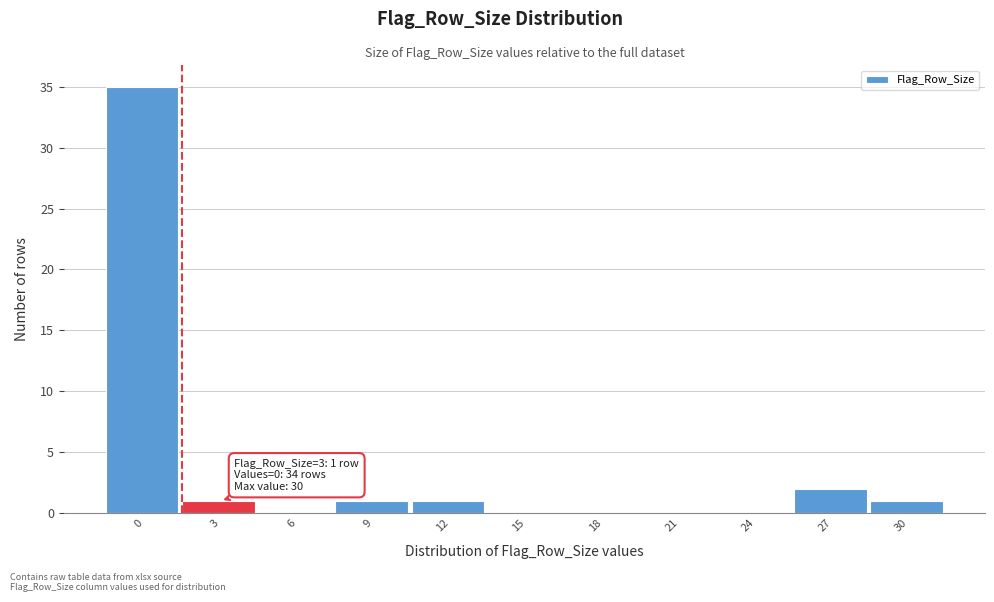

Reading left to right, list all the values displayed in this chart.

0=35	3=1	6=0	9=1	12=1	15=0	18=0	21=0	24=0	27=2	30=1